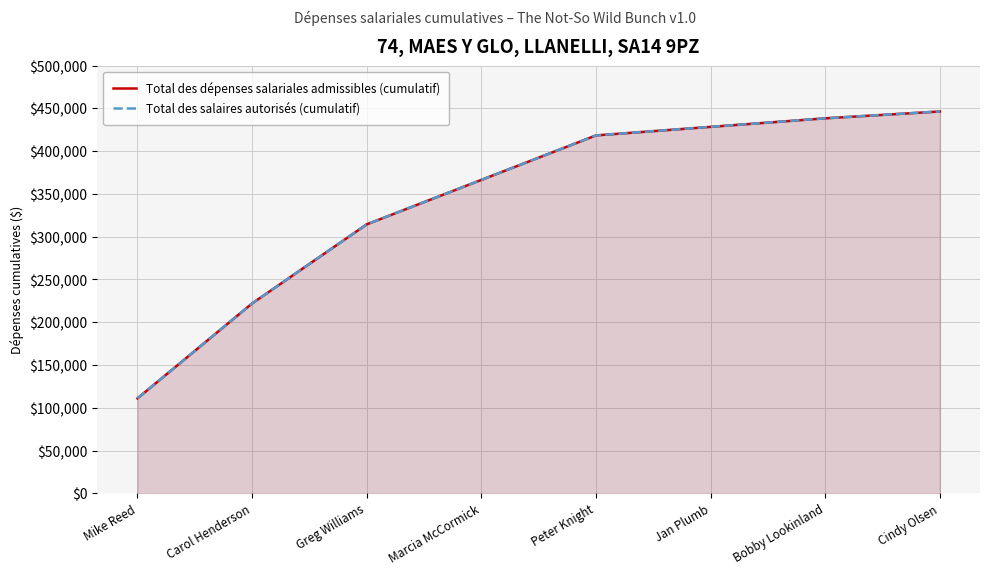

True or false: Total des dépenses salariales admissibles (cumulatif) has a value of 613673 at Marcia McCormick.

False